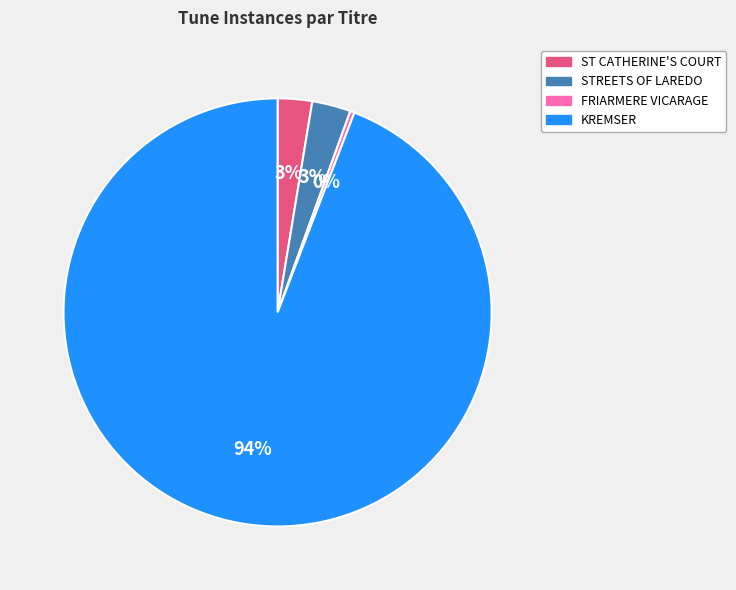

Which has a higher value, STREETS OF LAREDO or KREMSER?

KREMSER